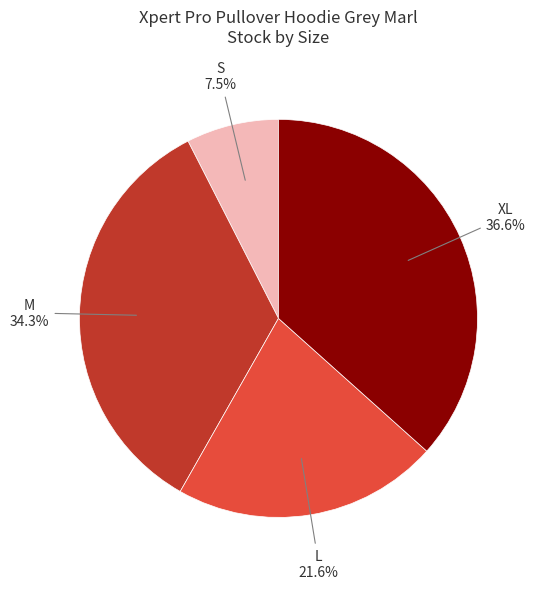

Does any single category account for the majority?

No